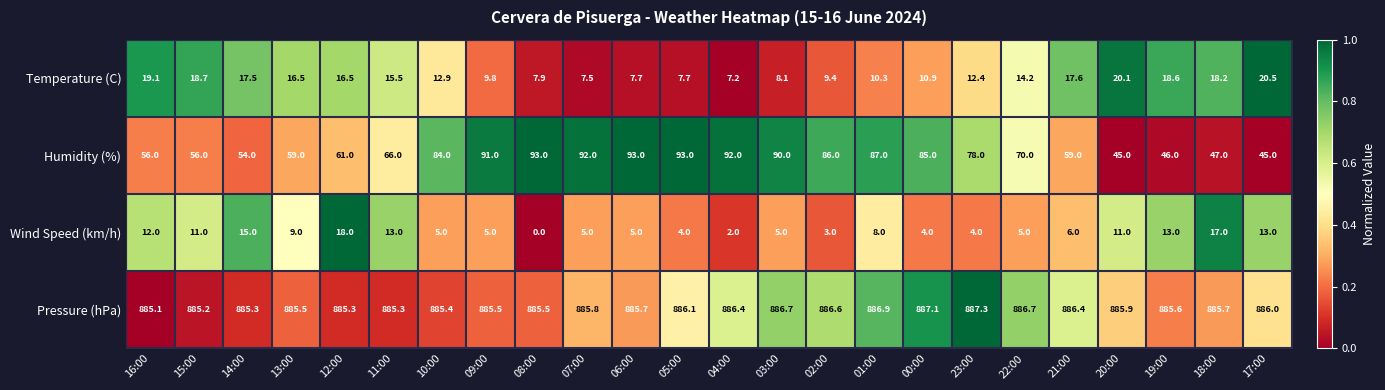

Rank the series at 17:00 from lowest to highest value.

Wind Speed (km/h), Temperature (C), Humidity (%), Pressure (hPa)